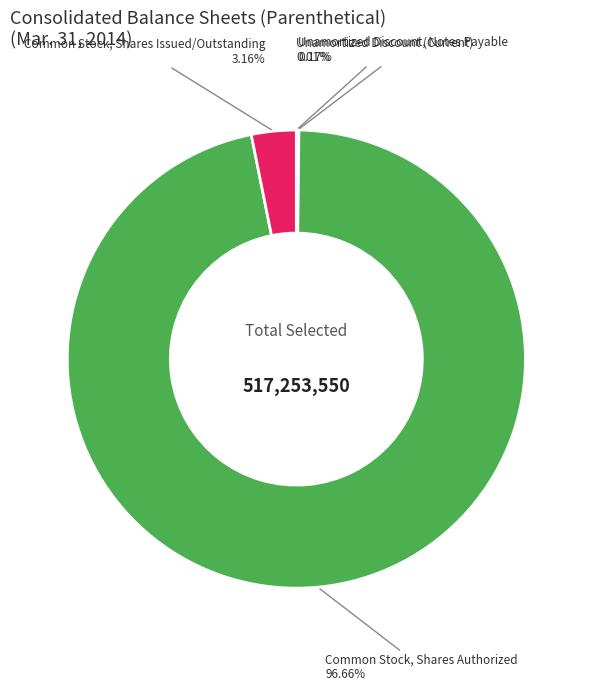

Does any single category account for the majority?

Yes